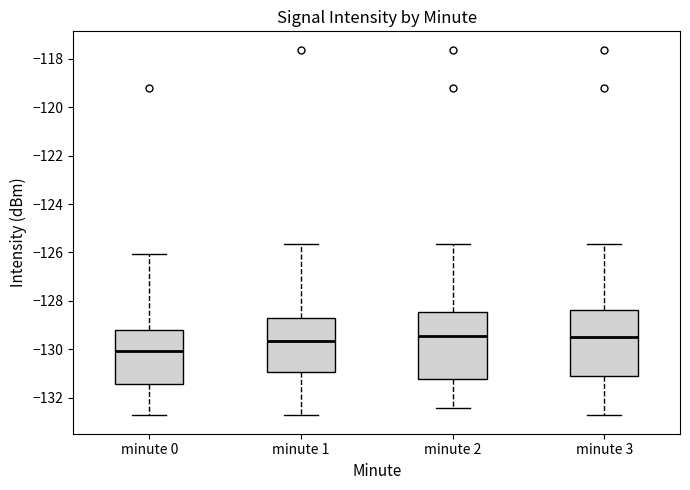

Where does the upper whisker of the box for minute 1 end on the y-axis? The values are not printed on the chart, so give them approximately, as read against the axis.

-125.6